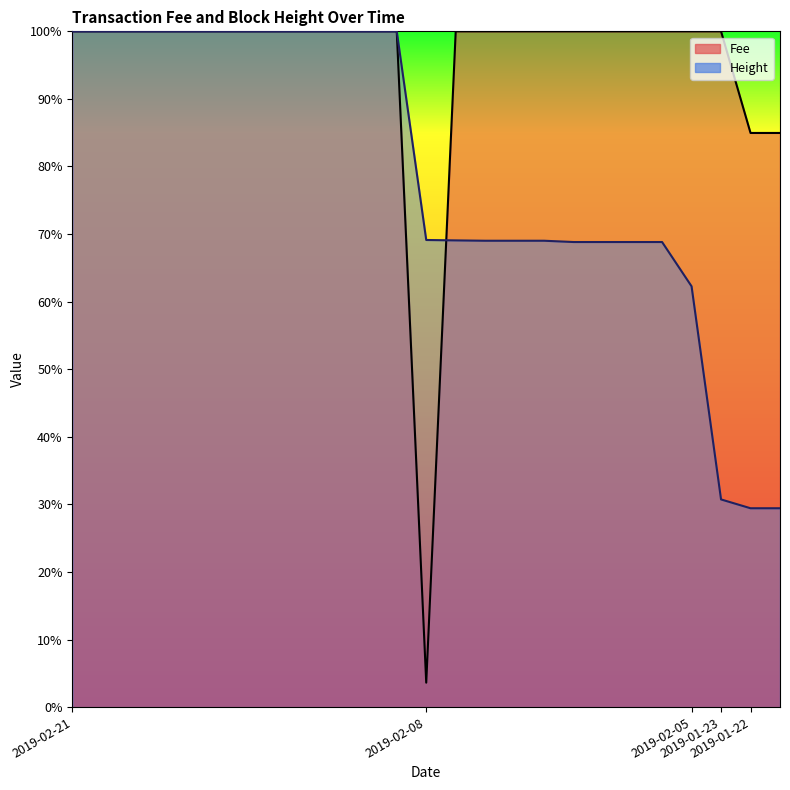

What is the difference between the highest and lowest values at 2019-02-08?

0.7